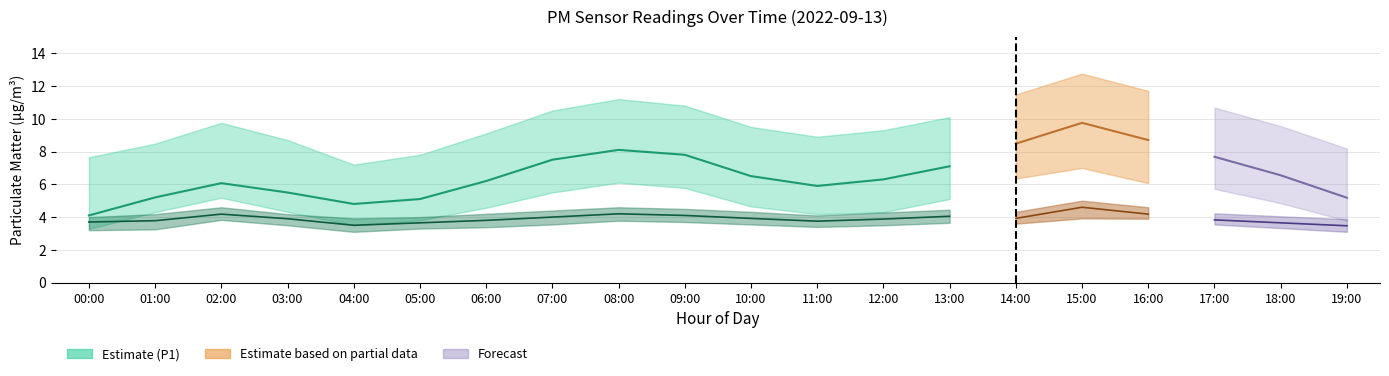

List the labels in order of P2_lower value, smallest first.

04:00, 19:00, 00:00, 01:00, 05:00, 18:00, 06:00, 11:00, 03:00, 12:00, 07:00, 10:00, 17:00, 14:00, 13:00, 09:00, 08:00, 02:00, 16:00, 15:00